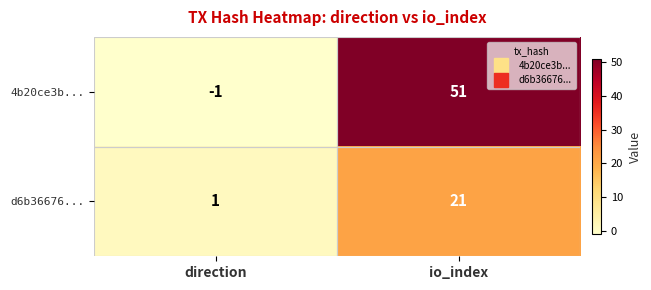

At which label is d6b36676... closest to 11?

direction